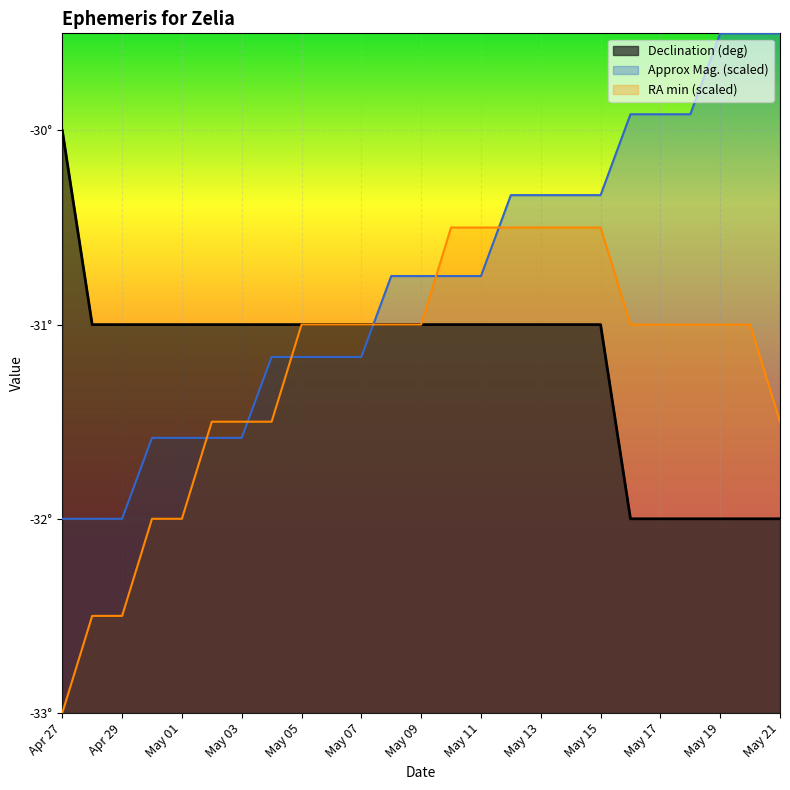

Is it true that Approx Mag. equals -31.6 at May 01?

True